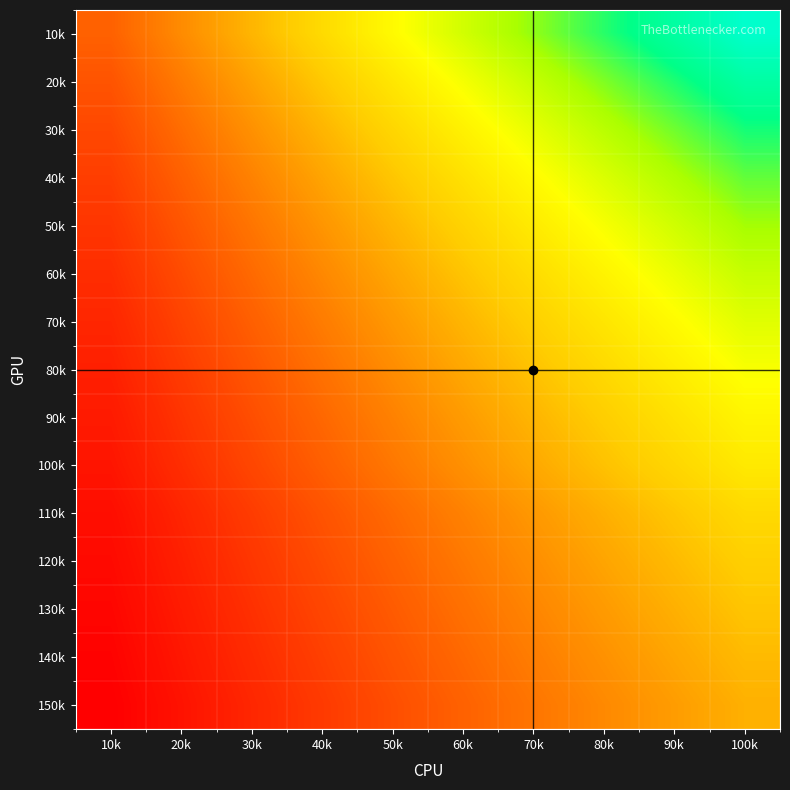

Reading left to right, extract all data points from this chart.

10k: 10k=20.6	20k=29.4	30k=38.2	40k=47.0	50k=55.9	60k=64.7	70k=73.5	80k=82.3	90k=91.2	100k=100.0
20k: 10k=17.8	20k=25.9	30k=34.1	40k=42.3	50k=50.5	60k=58.7	70k=66.9	80k=75.0	90k=83.2	100k=91.4
30k: 10k=15.3	20k=23.0	30k=30.6	40k=38.2	50k=45.8	60k=53.5	70k=61.1	80k=68.7	90k=76.4	100k=84.0
40k: 10k=13.2	20k=20.4	30k=27.5	40k=34.6	50k=41.8	60k=48.9	70k=56.1	80k=63.2	90k=70.4	100k=77.5
50k: 10k=11.3	20k=18.1	30k=24.8	40k=31.5	50k=38.2	60k=44.9	70k=51.6	80k=58.4	90k=65.1	100k=71.8
60k: 10k=9.7	20k=16.0	30k=22.4	40k=28.7	50k=35.0	60k=41.4	70k=47.7	80k=54.1	90k=60.4	100k=66.7
70k: 10k=8.2	20k=14.2	30k=20.2	40k=26.2	50k=32.2	60k=38.2	70k=44.2	80k=50.2	90k=56.2	100k=62.2
80k: 10k=6.9	20k=12.6	30k=18.3	40k=24.0	50k=29.7	60k=35.4	70k=41.1	80k=46.8	90k=52.4	100k=58.1
90k: 10k=5.7	20k=11.1	30k=16.5	40k=21.9	50k=27.4	60k=32.8	70k=38.2	80k=43.6	90k=49.0	100k=54.5
100k: 10k=4.6	20k=9.7	30k=14.9	40k=20.1	50k=25.3	60k=30.4	70k=35.6	80k=40.8	90k=46.0	100k=51.1
110k: 10k=3.1	20k=8.0	30k=12.8	40k=17.6	50k=22.5	60k=27.3	70k=32.2	80k=37.0	90k=41.8	100k=46.7
120k: 10k=2.2	20k=6.9	30k=11.5	40k=16.2	50k=20.8	60k=25.4	70k=30.1	80k=34.7	90k=39.4	100k=44.0
130k: 10k=1.4	20k=5.9	30k=10.3	40k=14.8	50k=19.3	60k=23.7	70k=28.2	80k=32.6	90k=37.1	100k=41.5
140k: 10k=0.7	20k=5.0	30k=9.3	40k=13.5	50k=17.8	60k=22.1	70k=26.4	80k=30.7	90k=35.0	100k=39.3
150k: 10k=0.0	20k=4.1	30k=8.3	40k=12.4	50k=16.5	60k=20.6	70k=24.8	80k=28.9	90k=33.0	100k=37.2